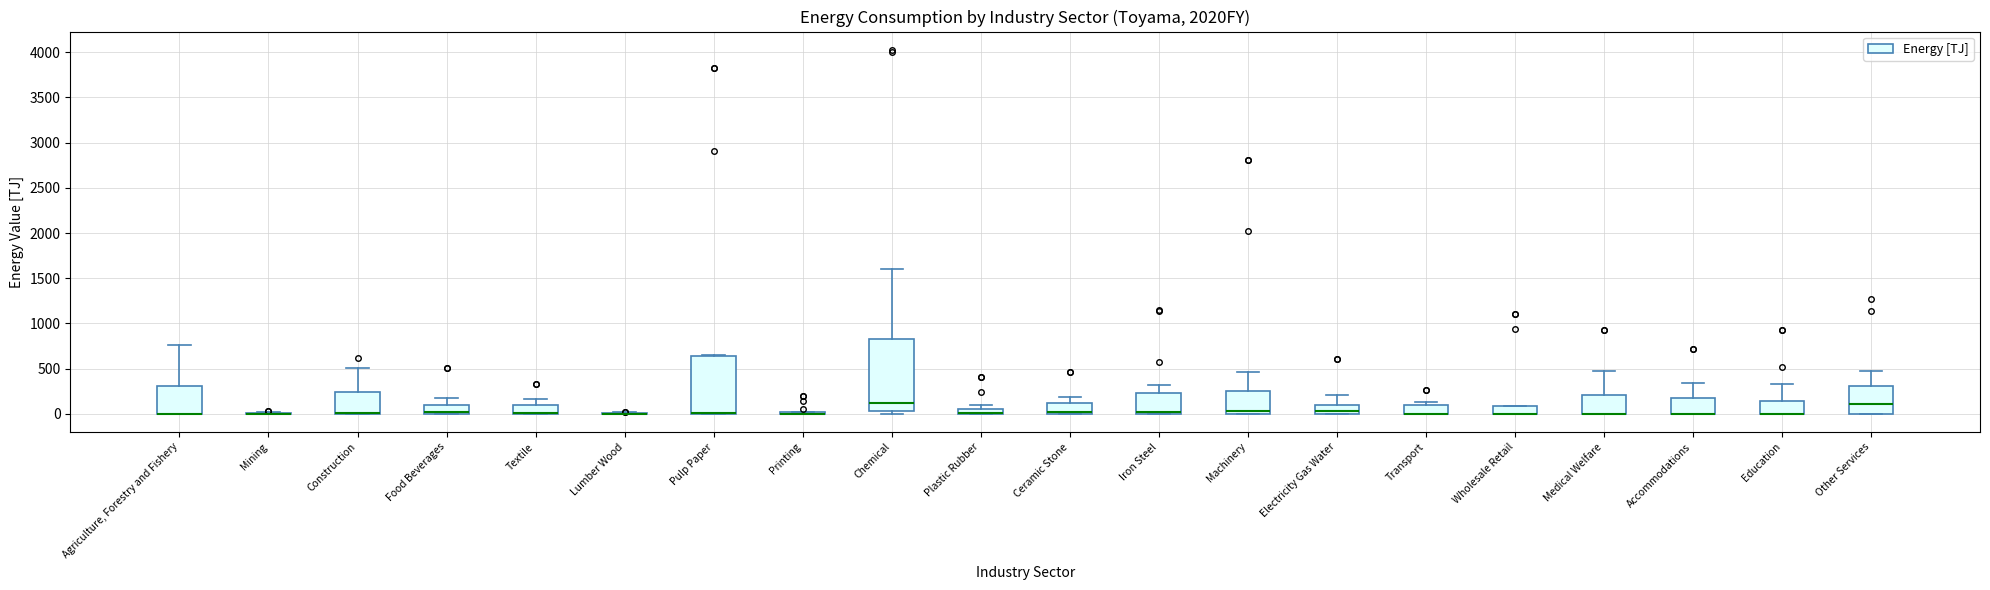

Which box is the tallest, from its lower edge to its upper edge?

Chemical